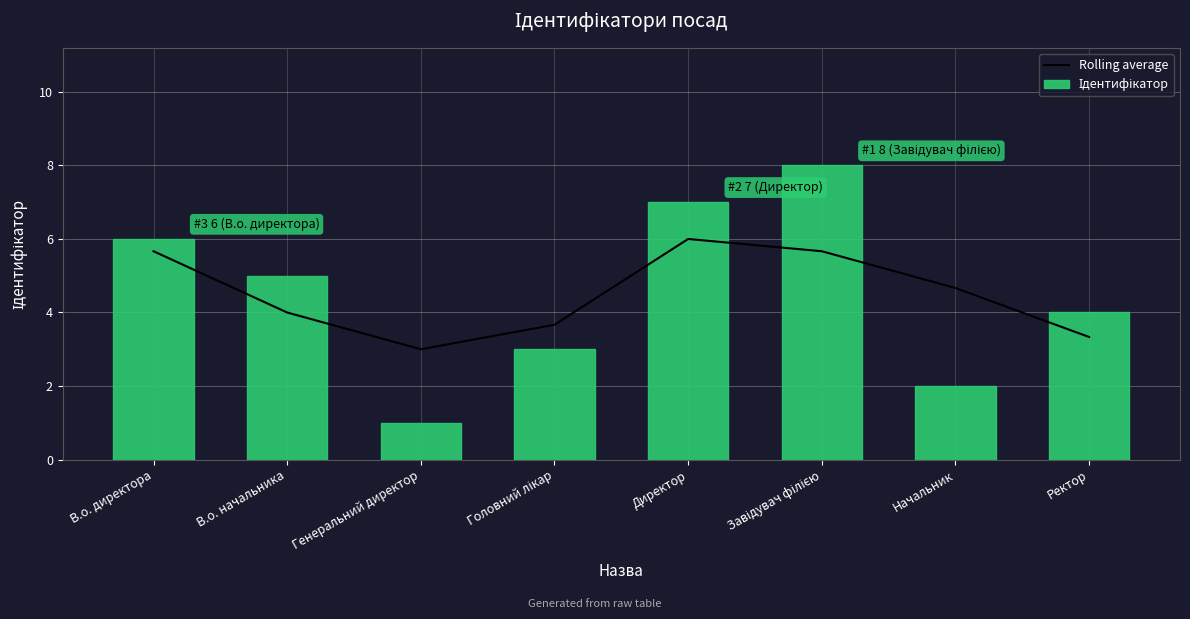

Is the value of Rolling average at Завідувач філією greater than the value of Ідентифікатор at Головний лікар?

Yes